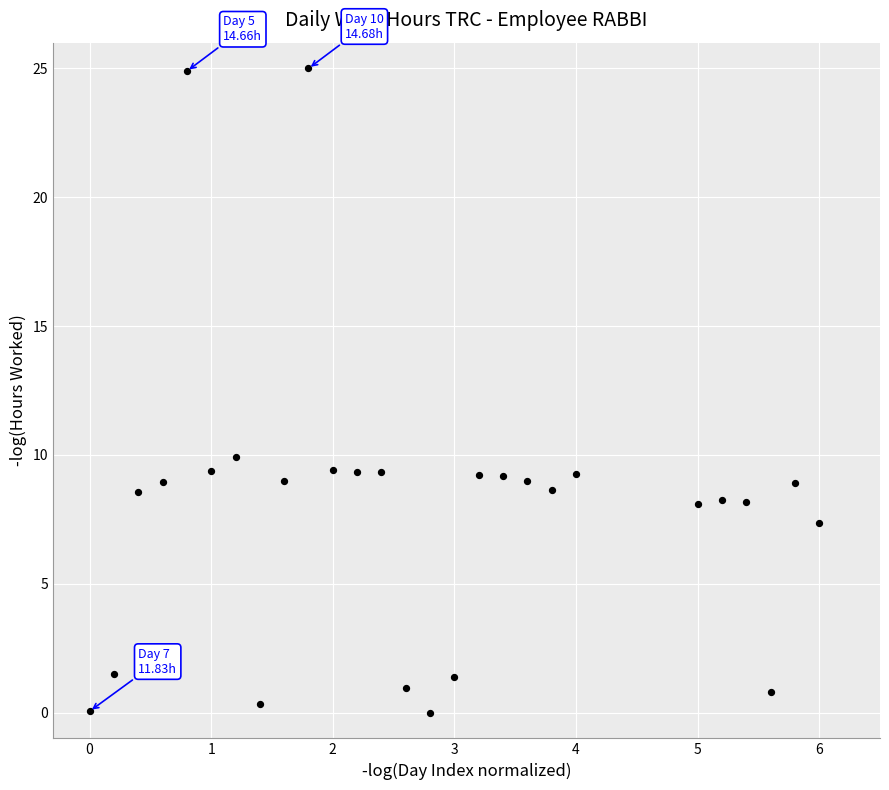

What Y value in the scatter plot is closest to 12?

9.9